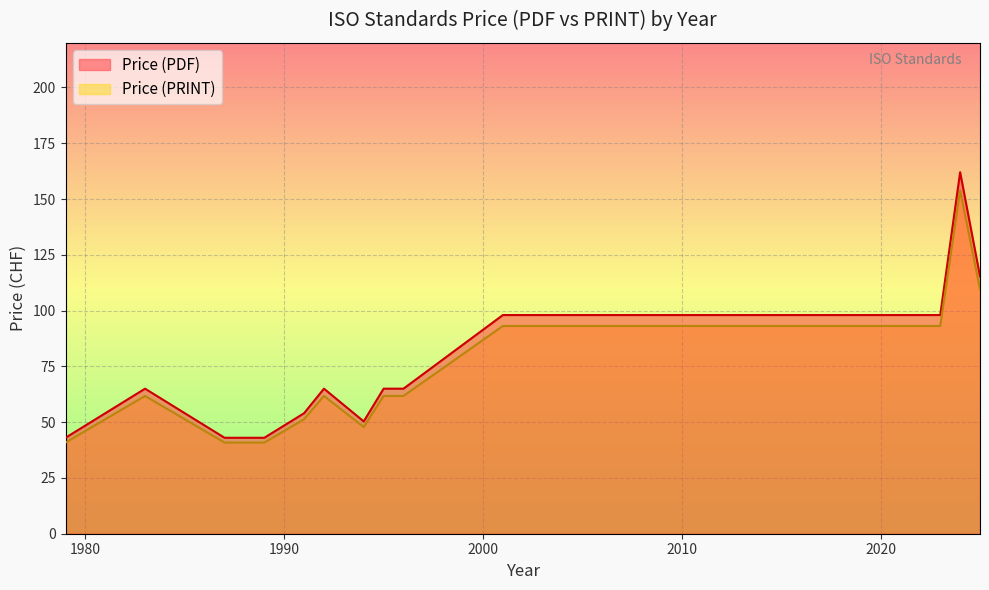

What is the minimum value for Price (PDF)?

43.0